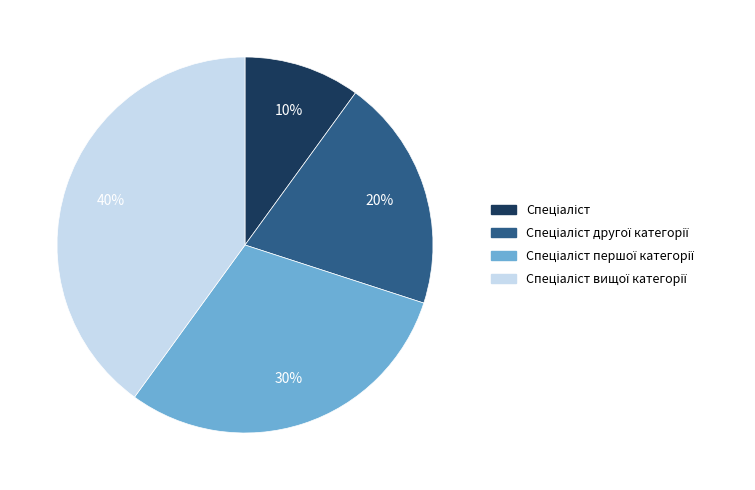

To the nearest percent, what is the average slice percentage?

25%